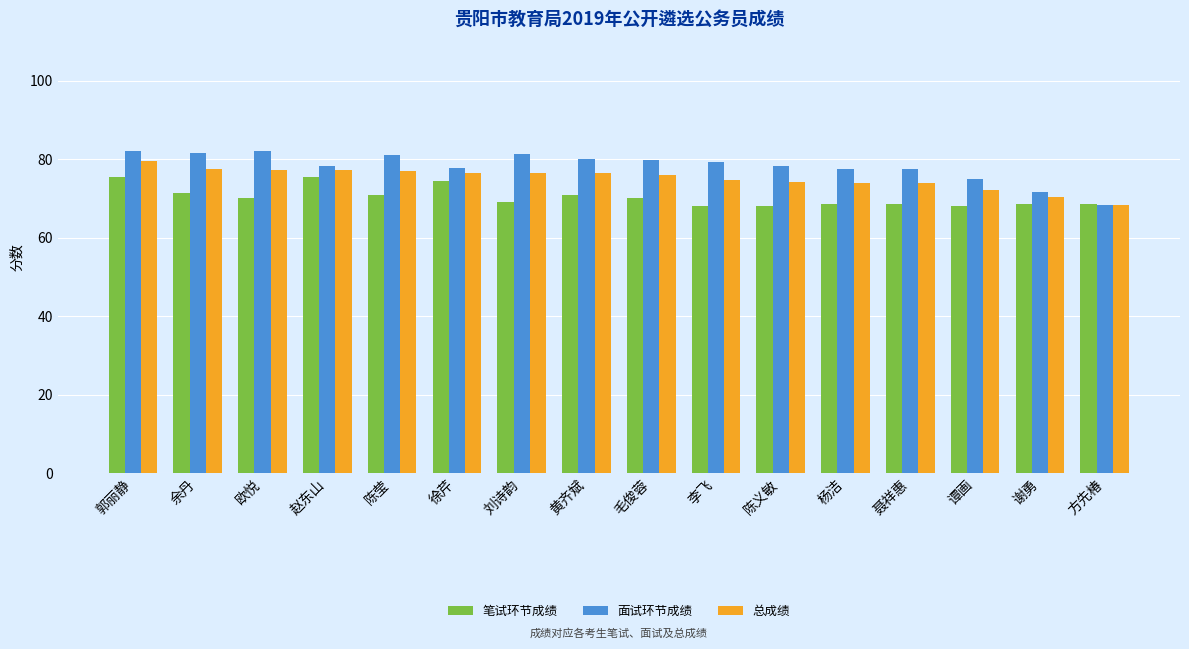

At which category is the sum across all series the highest?

郭丽静